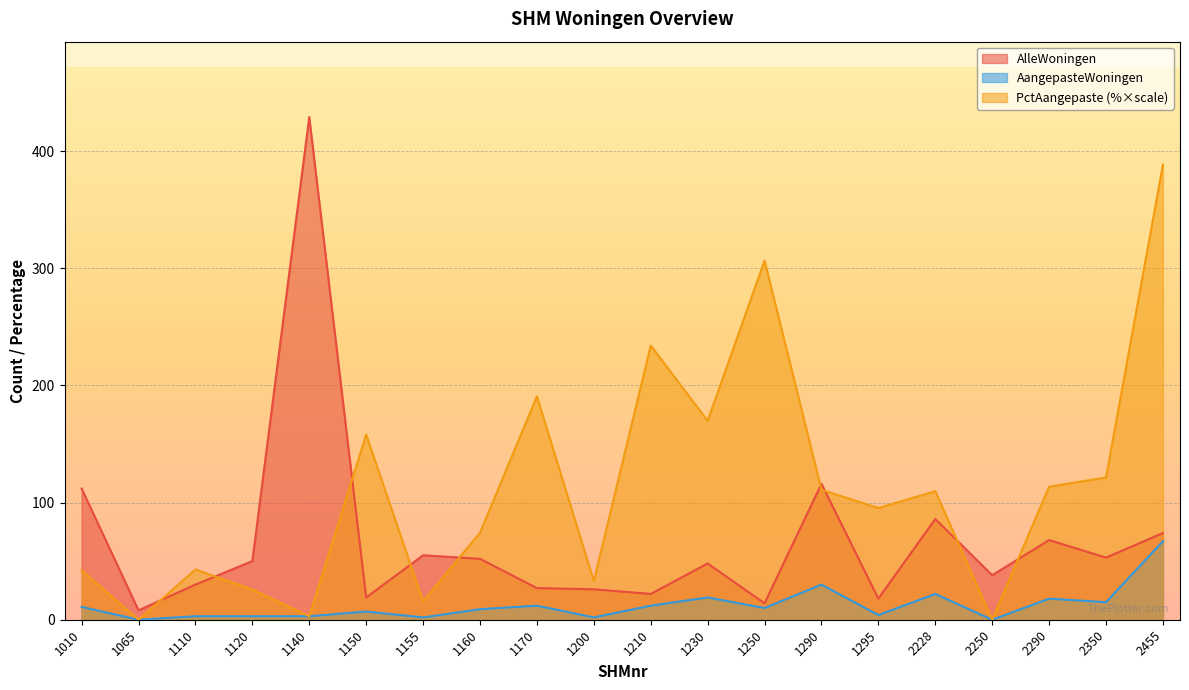

Where is the first local minimum for AangepasteWoningen?

1065